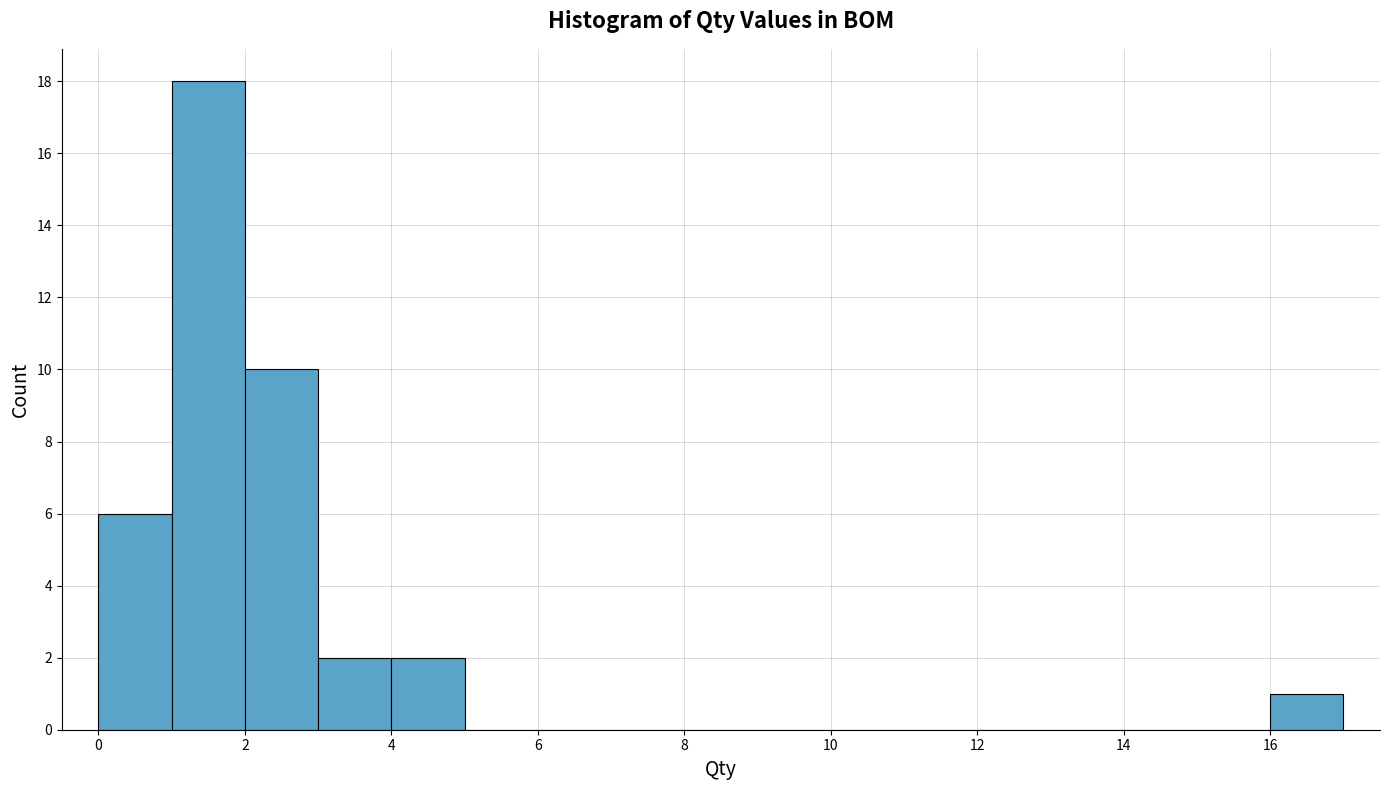

Which range on the x-axis has the tallest bar?

1 to 2